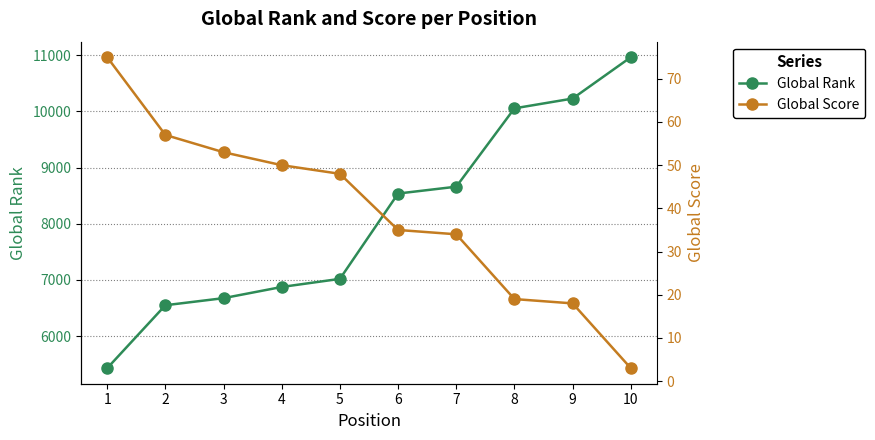

Between 2 and 4, which series saw the biggest shift?

Global Rank